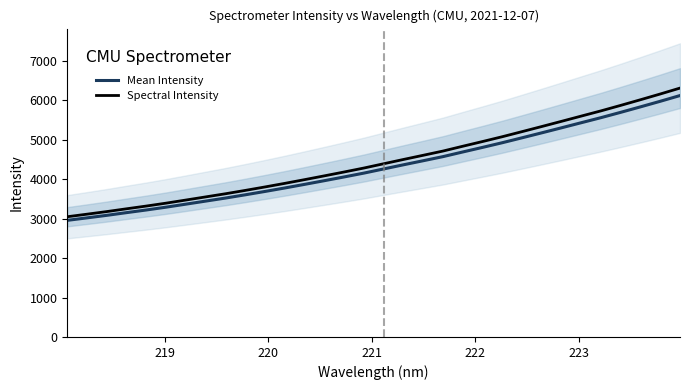

Is this an area chart (filled region under the line)?

No